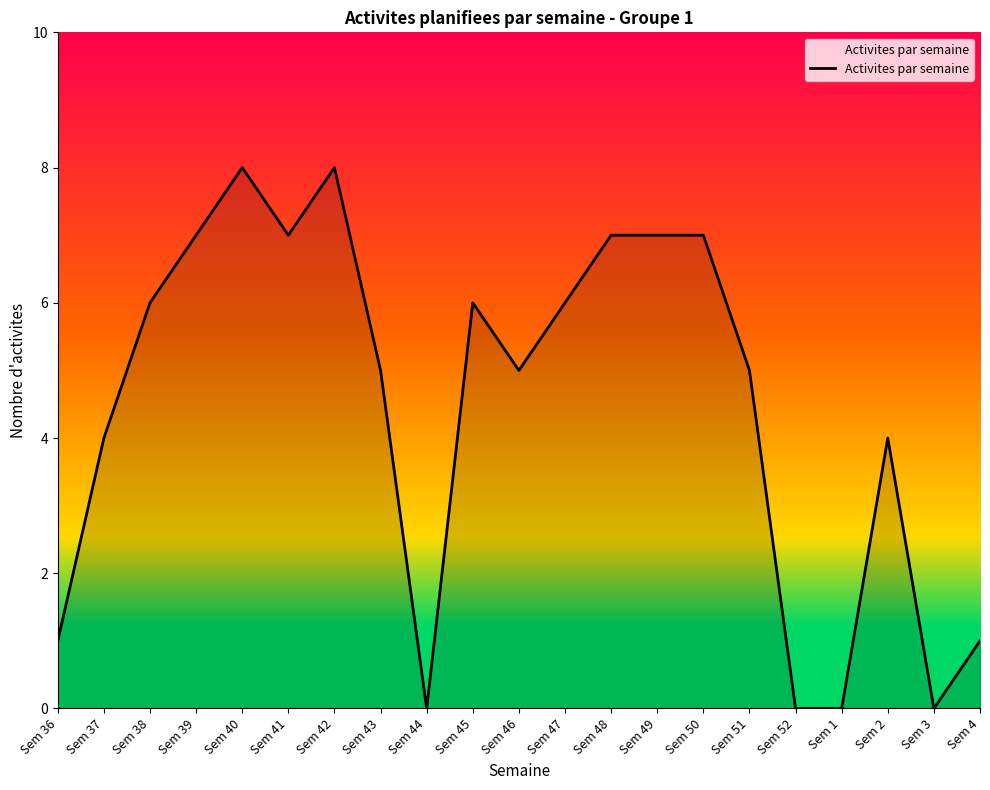

What is the greatest value displayed?

8